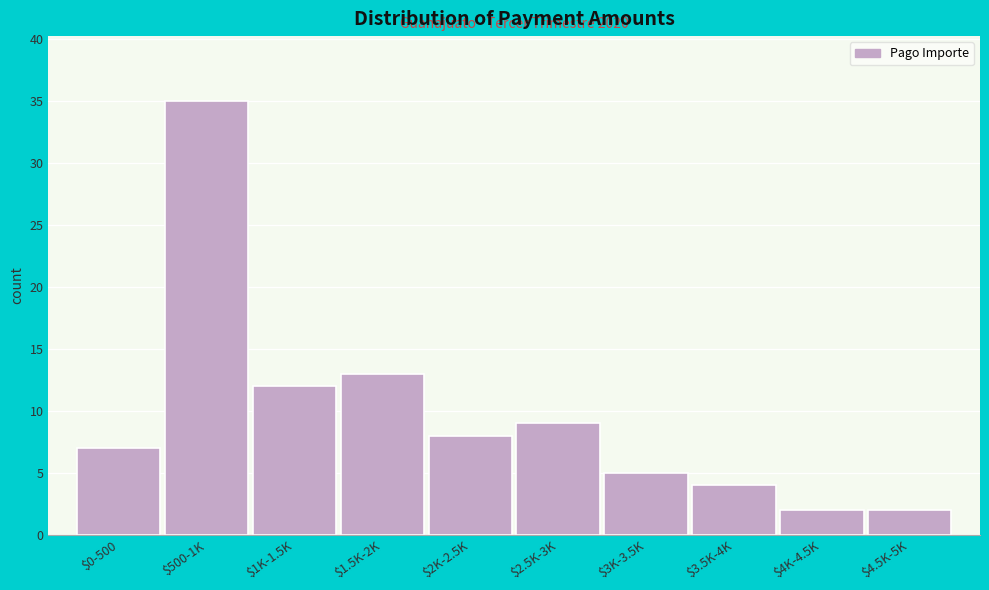

Reading right to left, extract all data points from this chart.

2	2	4	5	9	8	13	12	35	7